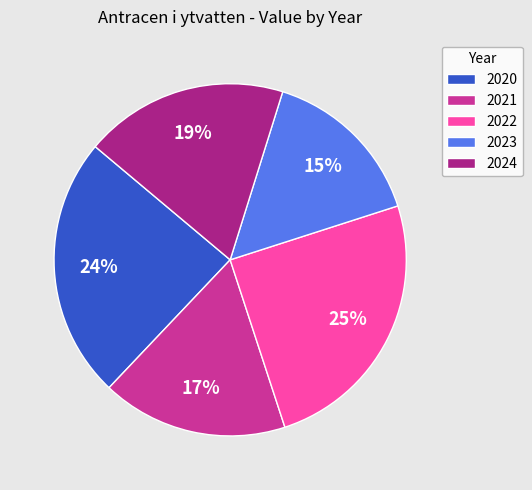

To the nearest percent, what percentage of the pie is 2021?

17%